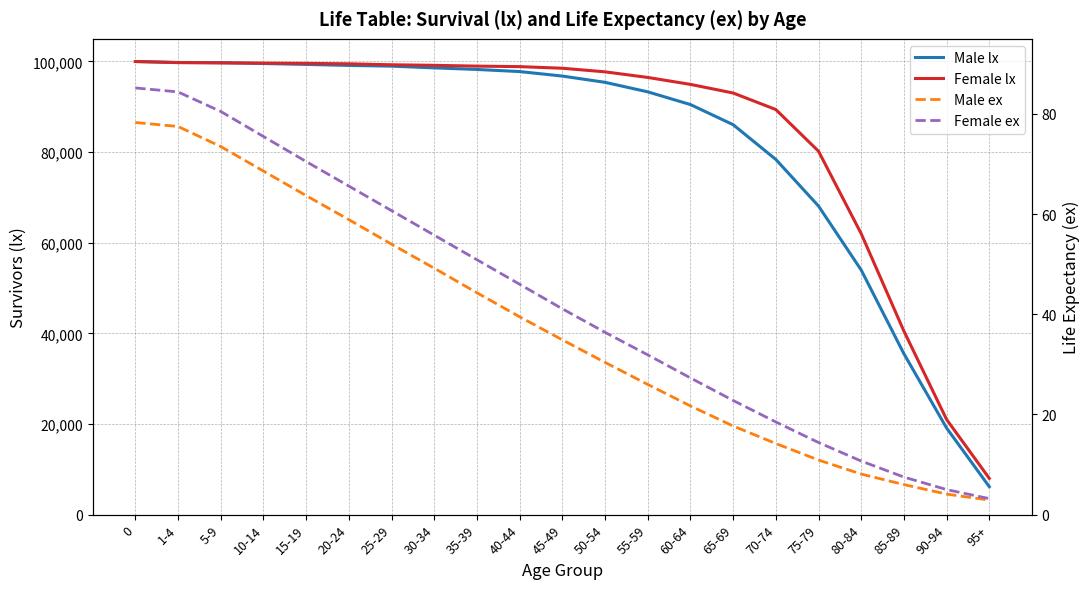

True or false: Male lx and Male ex intersect in this chart.

False